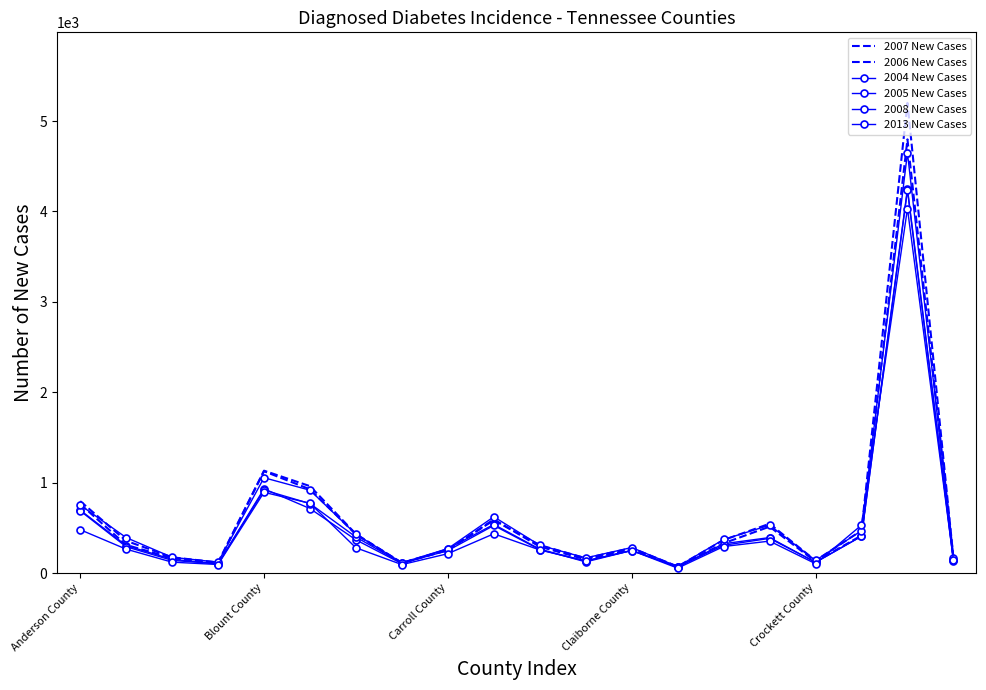

What are all the series names shown in the legend?

2007 New Cases, 2006 New Cases, 2004 New Cases, 2005 New Cases, 2008 New Cases, 2013 New Cases